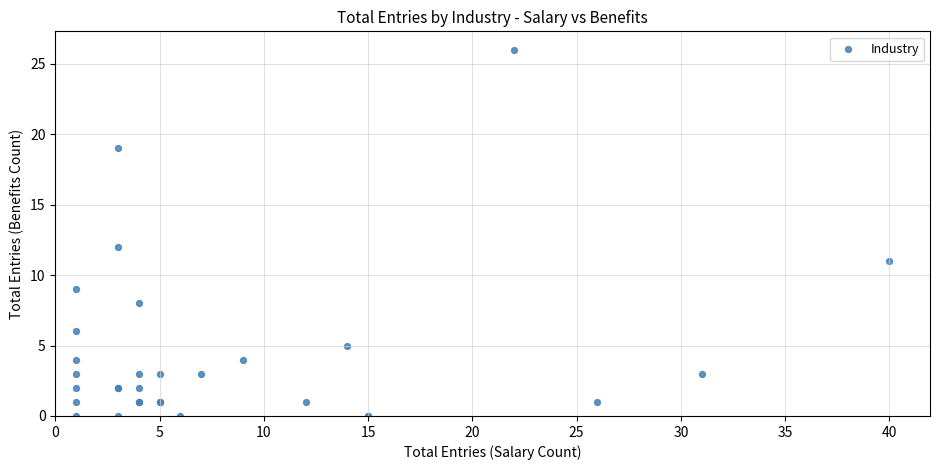

What Y value in the scatter plot is closest to 13?

12